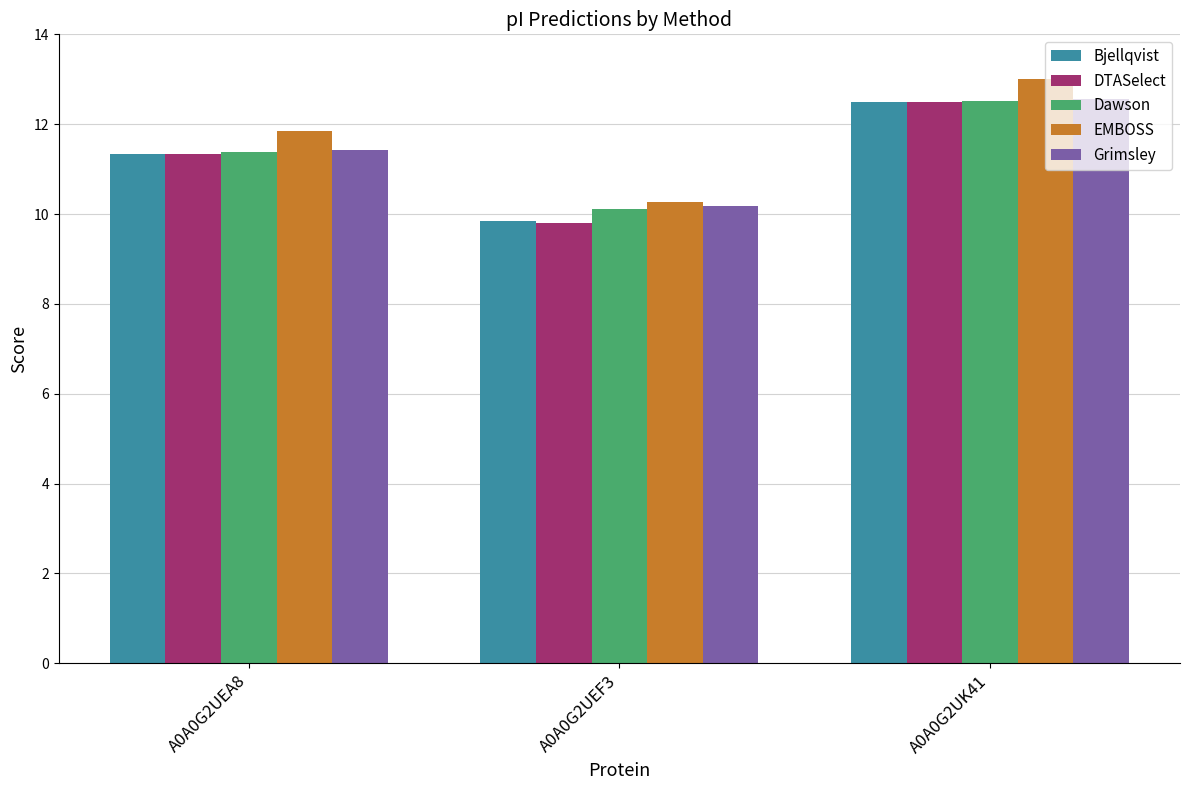

True or false: Bjellqvist has a value of 9.8 at A0A0G2UEF3.

True